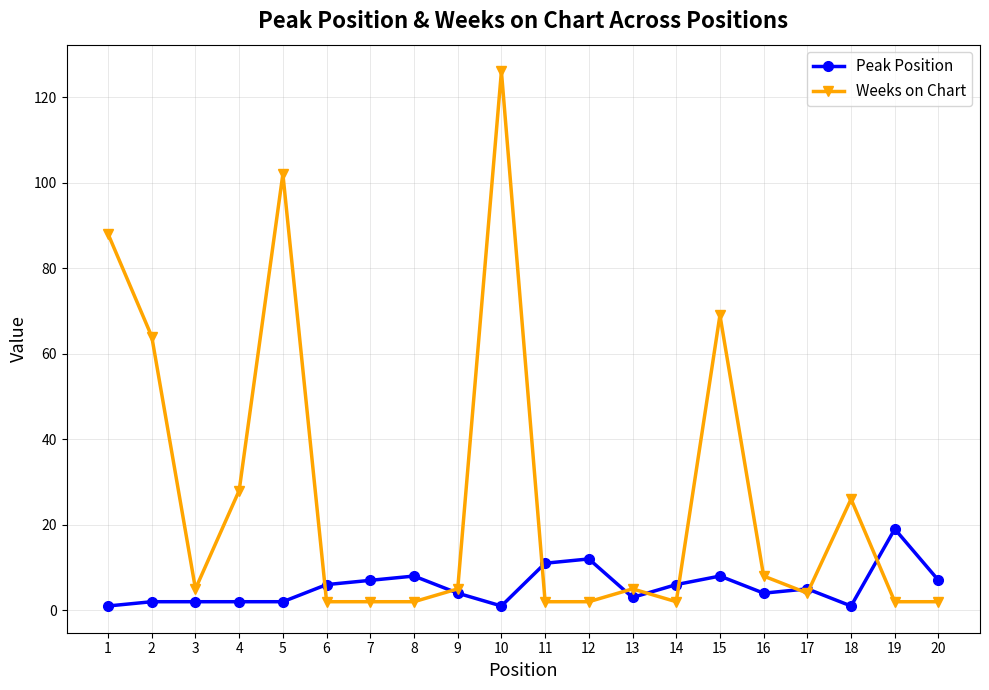

Is the value of Peak Position at 15 greater than the value of Weeks on Chart at 2?

No